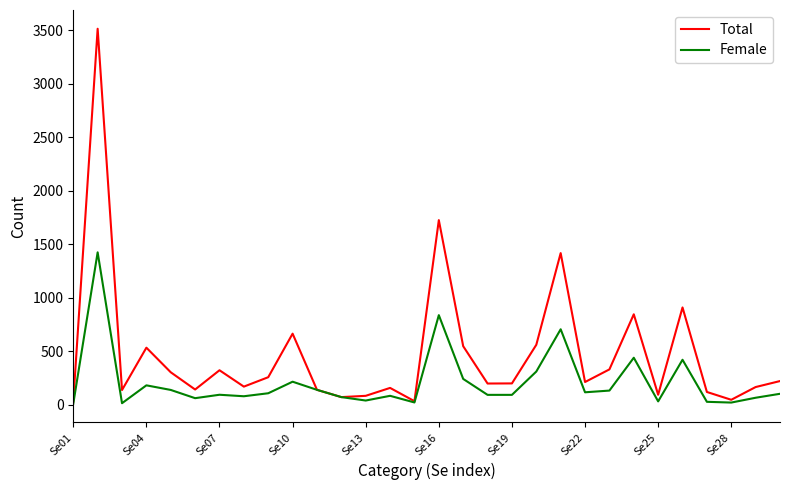

What is the maximum value for Total?

3515